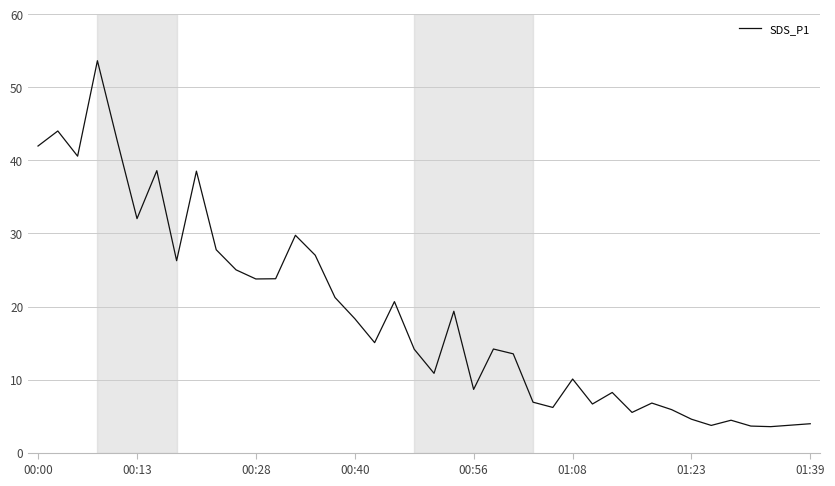

How many values are below 15?

20